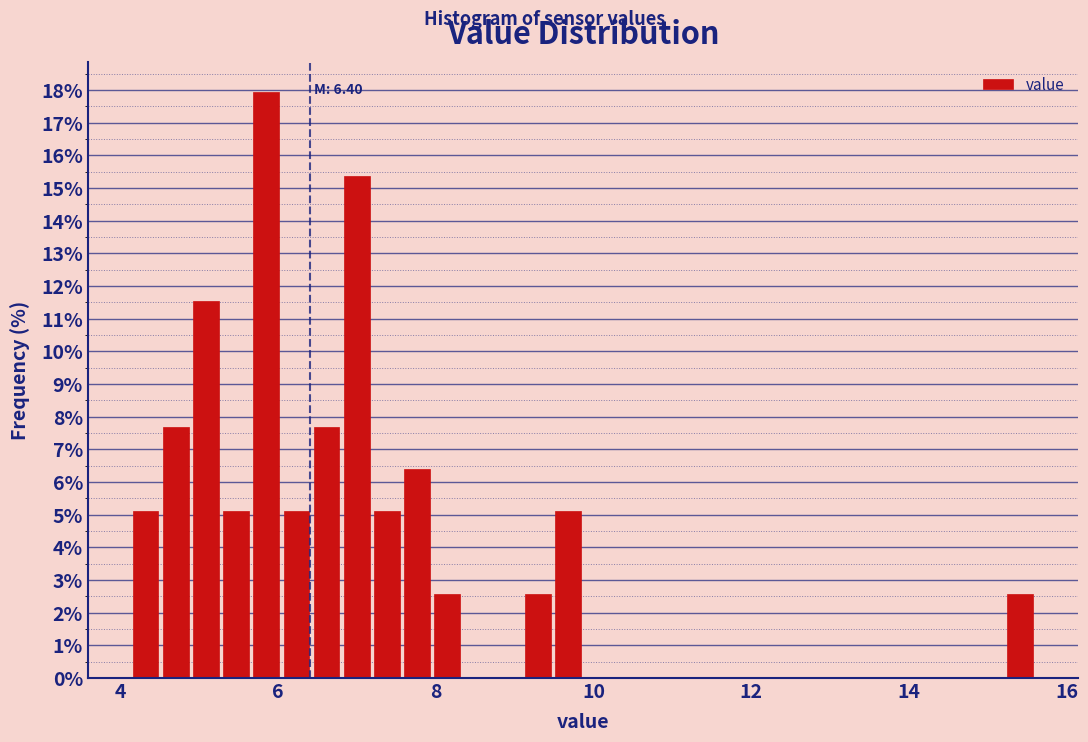

Around what value on the x-axis is the tallest bar? Give the approximate position of its centre, as read against the axis.

5.8